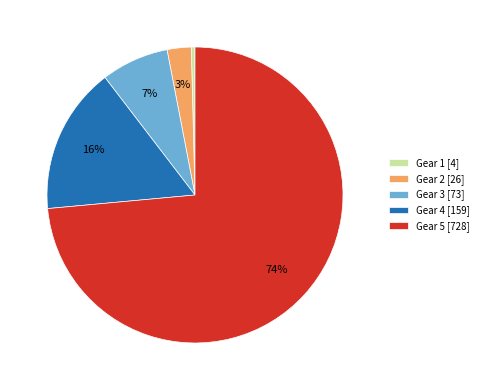

Is the sum of Gear 1 [4] and Gear 5 [728] greater than half?

Yes